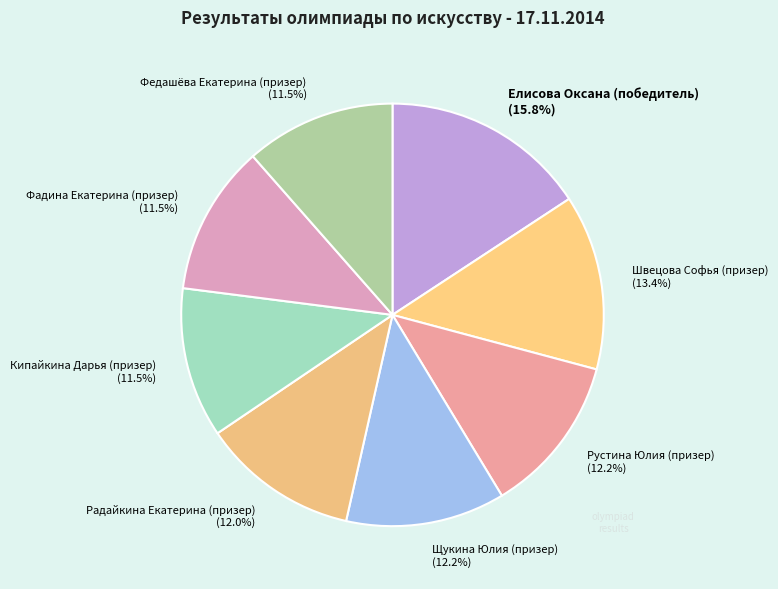

How many slices are in this pie chart?

8